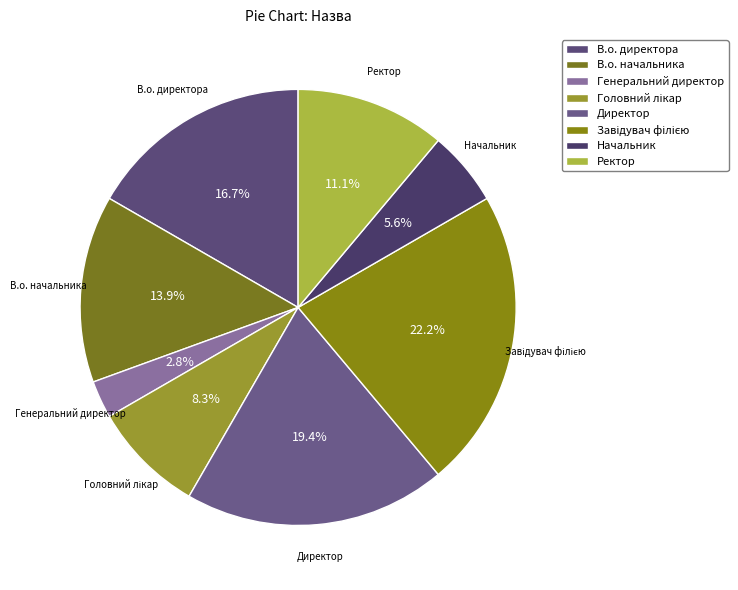

What portion of the pie excludes Генеральний директор?

97.2%